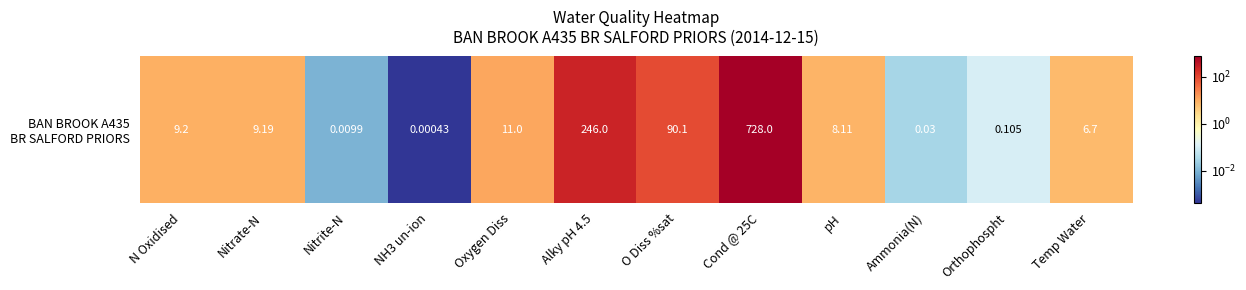

How many values are below 9?

6